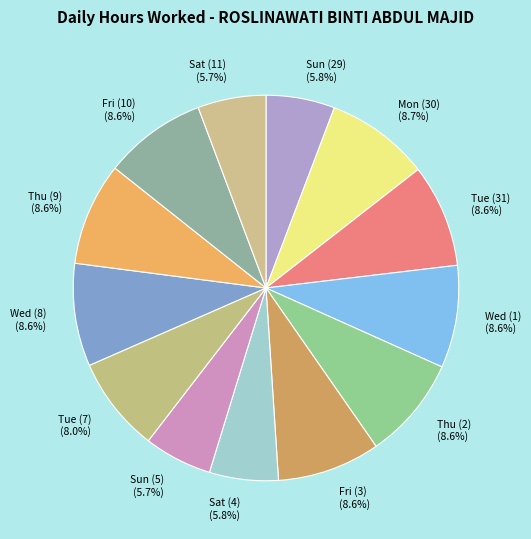

What percentage is the Sat (4) slice, to the nearest percent?

6%